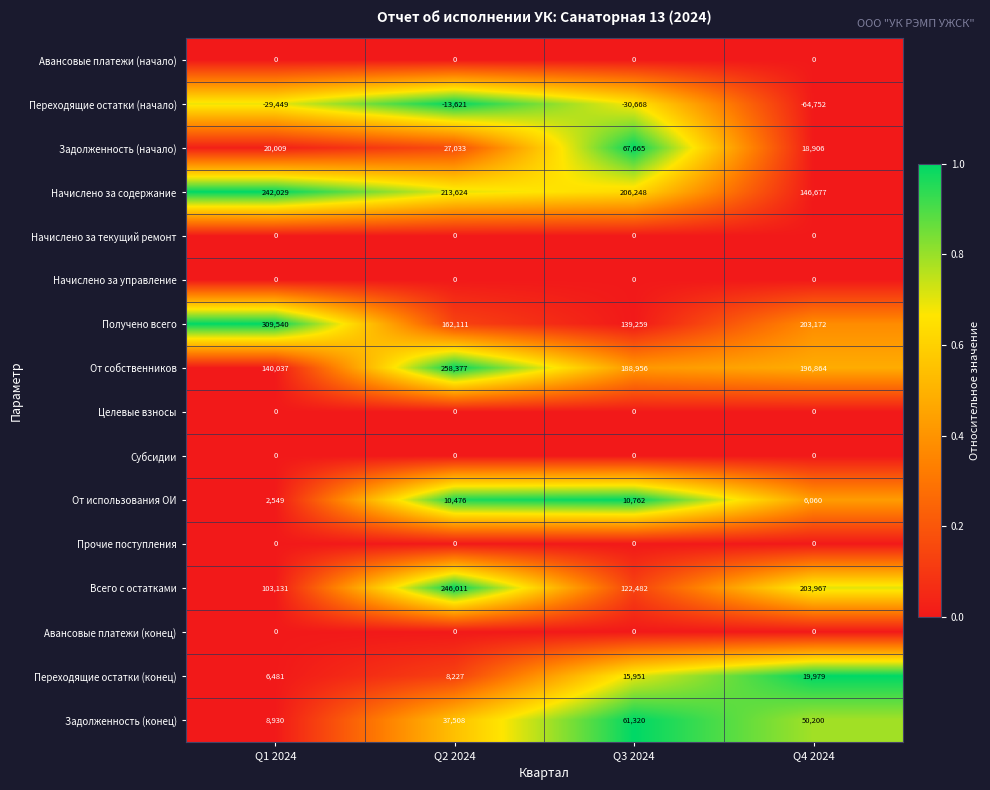

How many categories are shown in the chart?

4